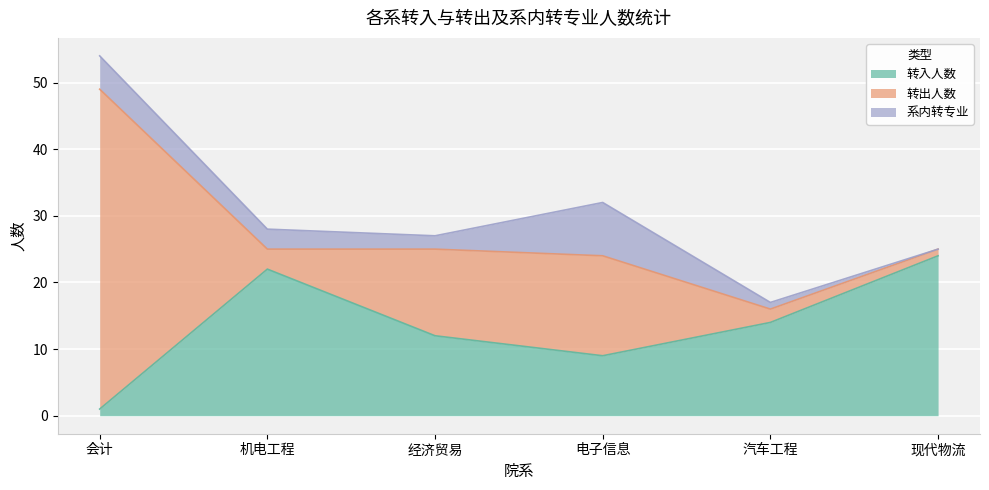

What is the value of the 系内转专业 point at the 5th from the left?

1